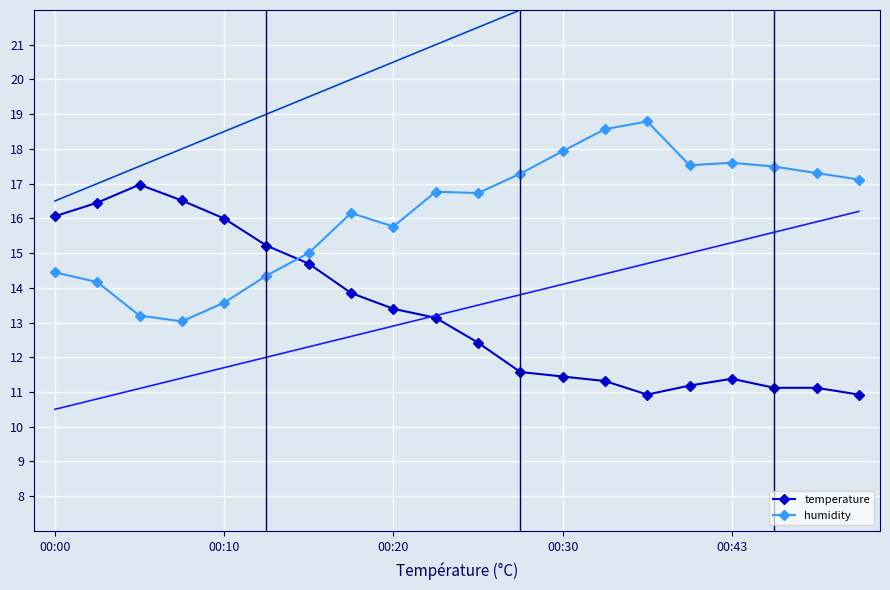

The value of temperature at 00:30 is 23.9. True or false?

False